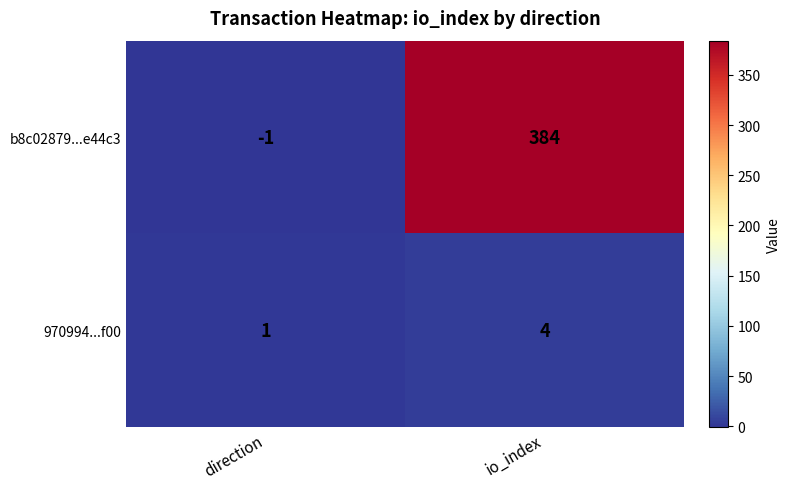

What is the total value across all series at io_index?

388